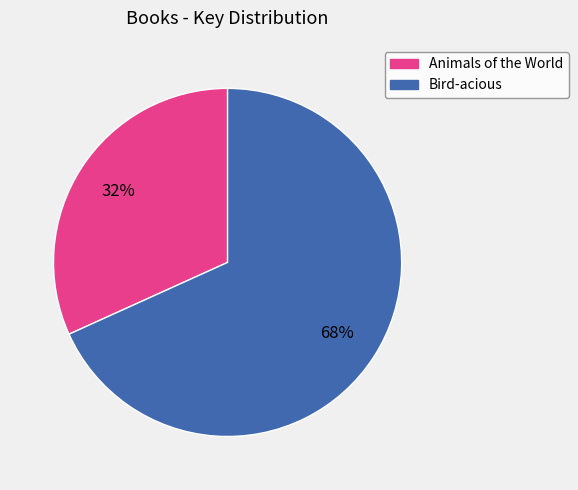

To the nearest percent, what portion does Animals of the World represent?

32%